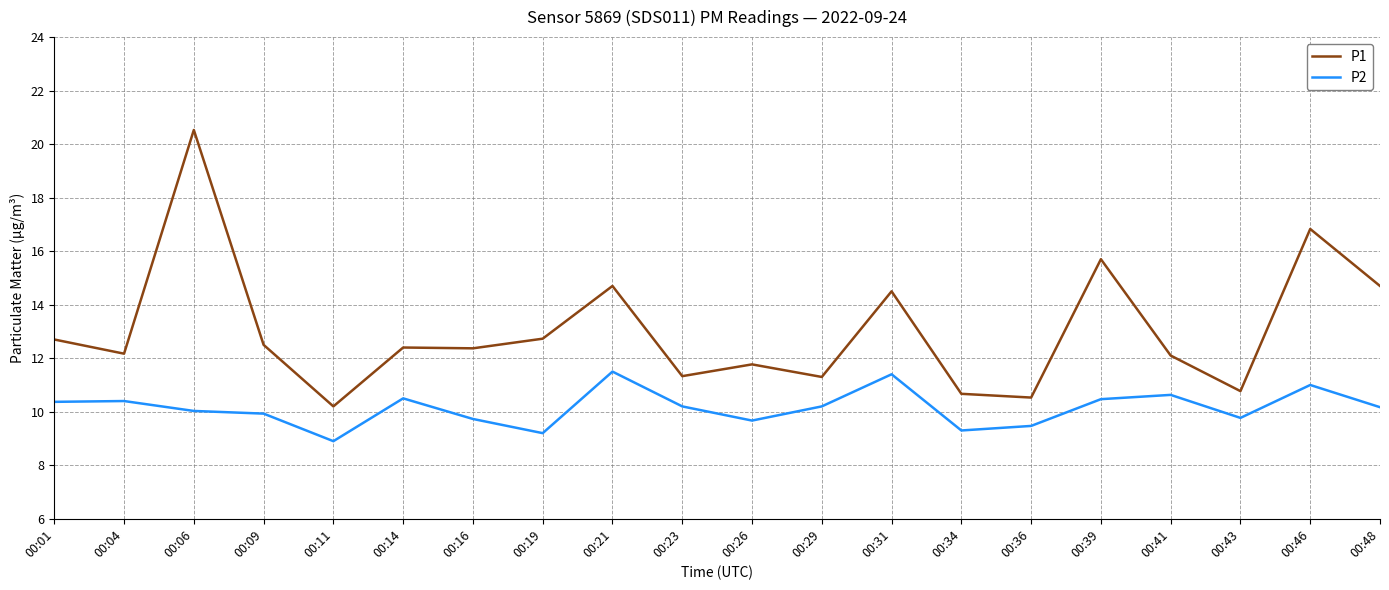

At which category is the sum across all series the highest?

00:06